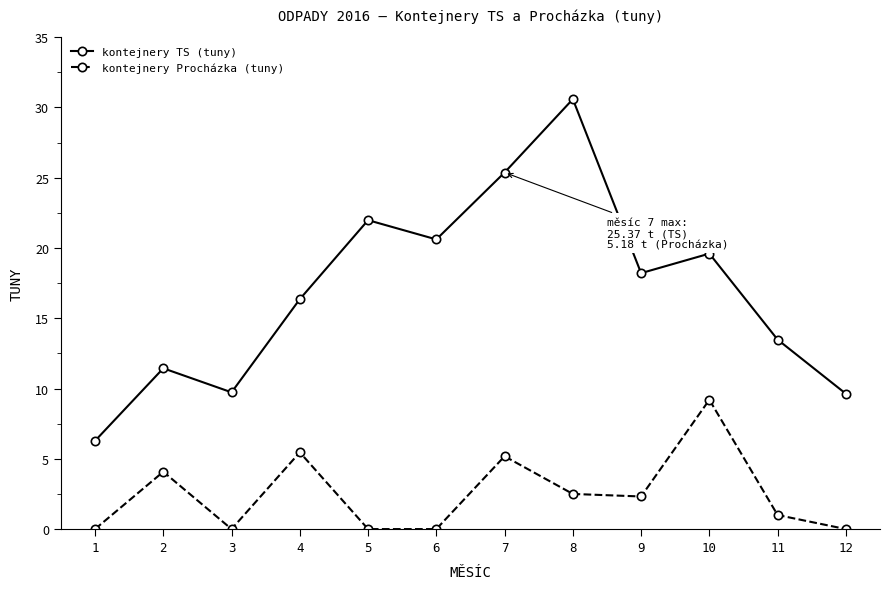

Between 6 and 8, which series saw the biggest shift?

kontejnery TS (tuny)